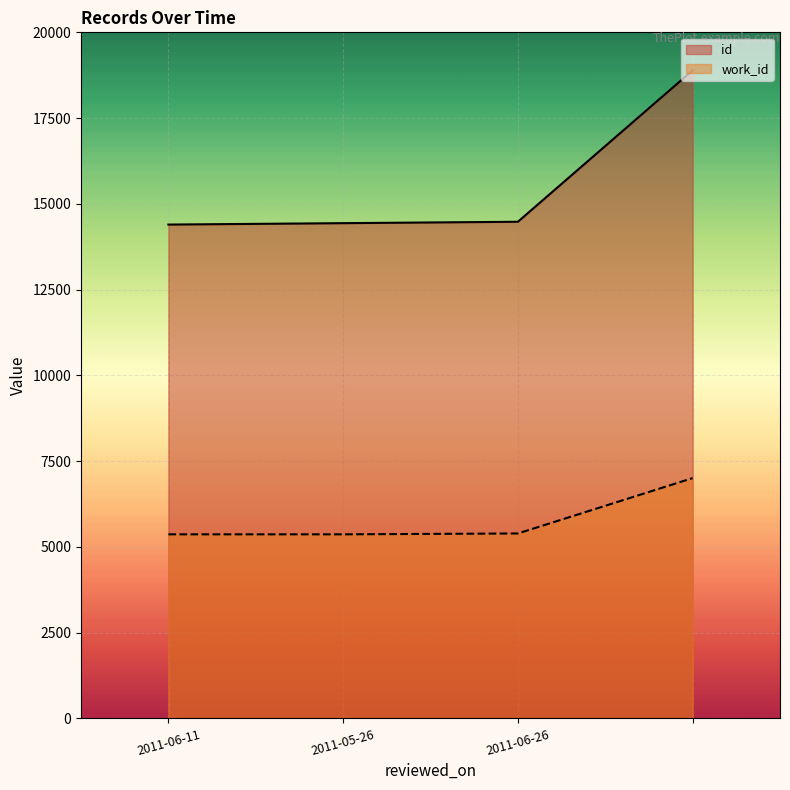

How many data points in work_id are less than 5391?

2